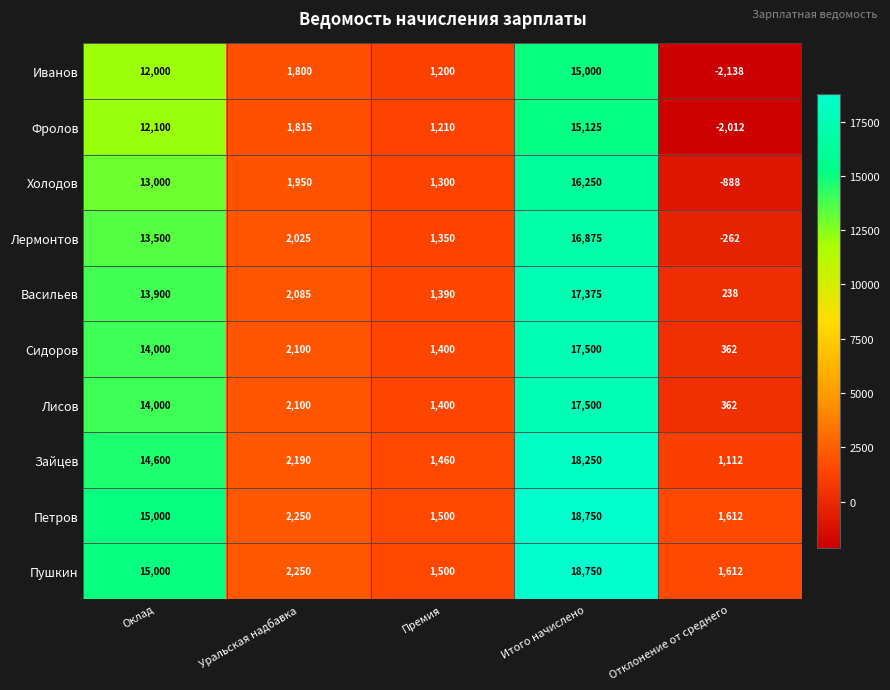

What is the difference between the maximum and second lowest values in the Зайцев series?

16790